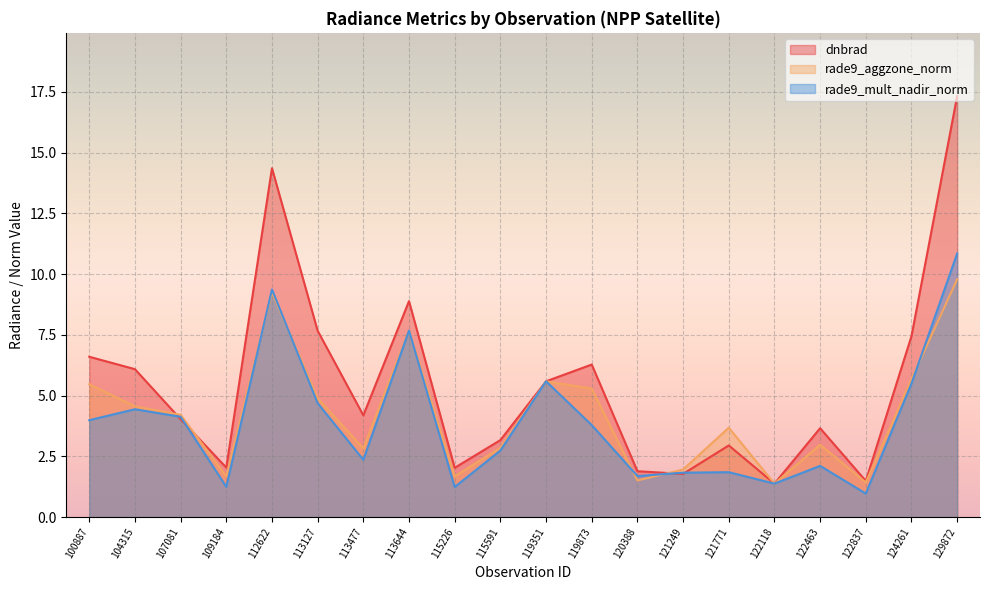

At which category is the sum across all series the highest?

129872